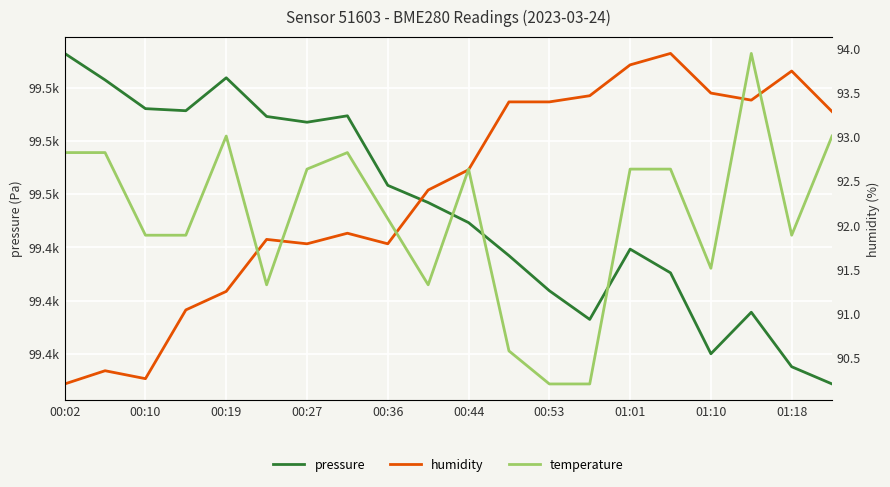

Which series has the largest total across all categories?

pressure